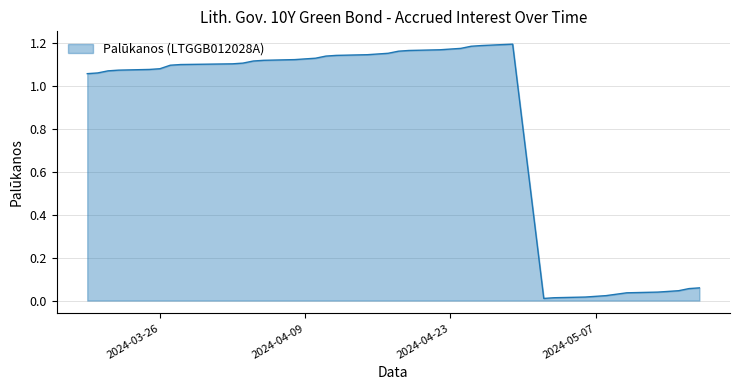

What is the greatest value displayed?

1.2